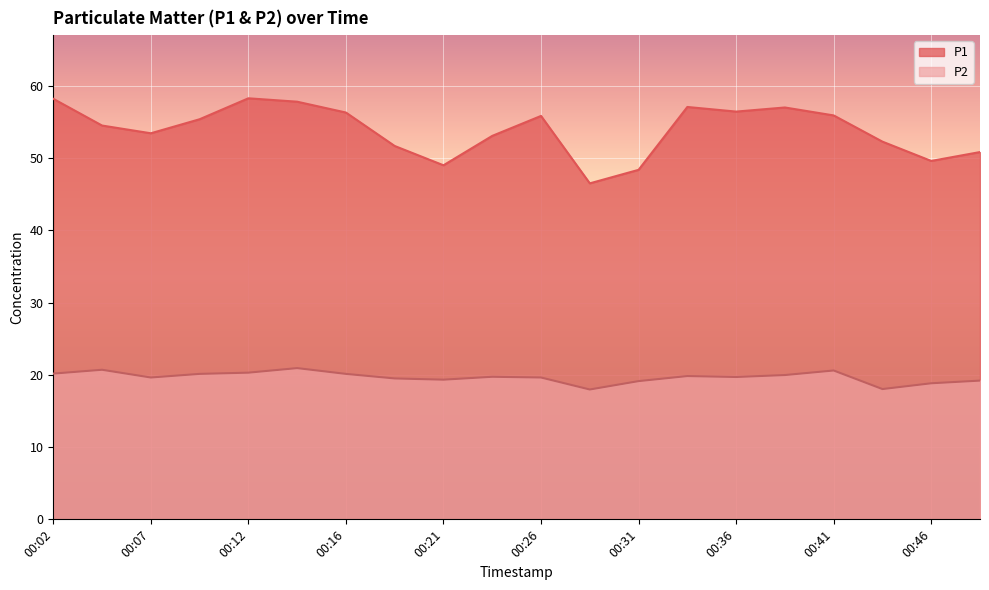

What is the minimum value shown in the chart?

18.0